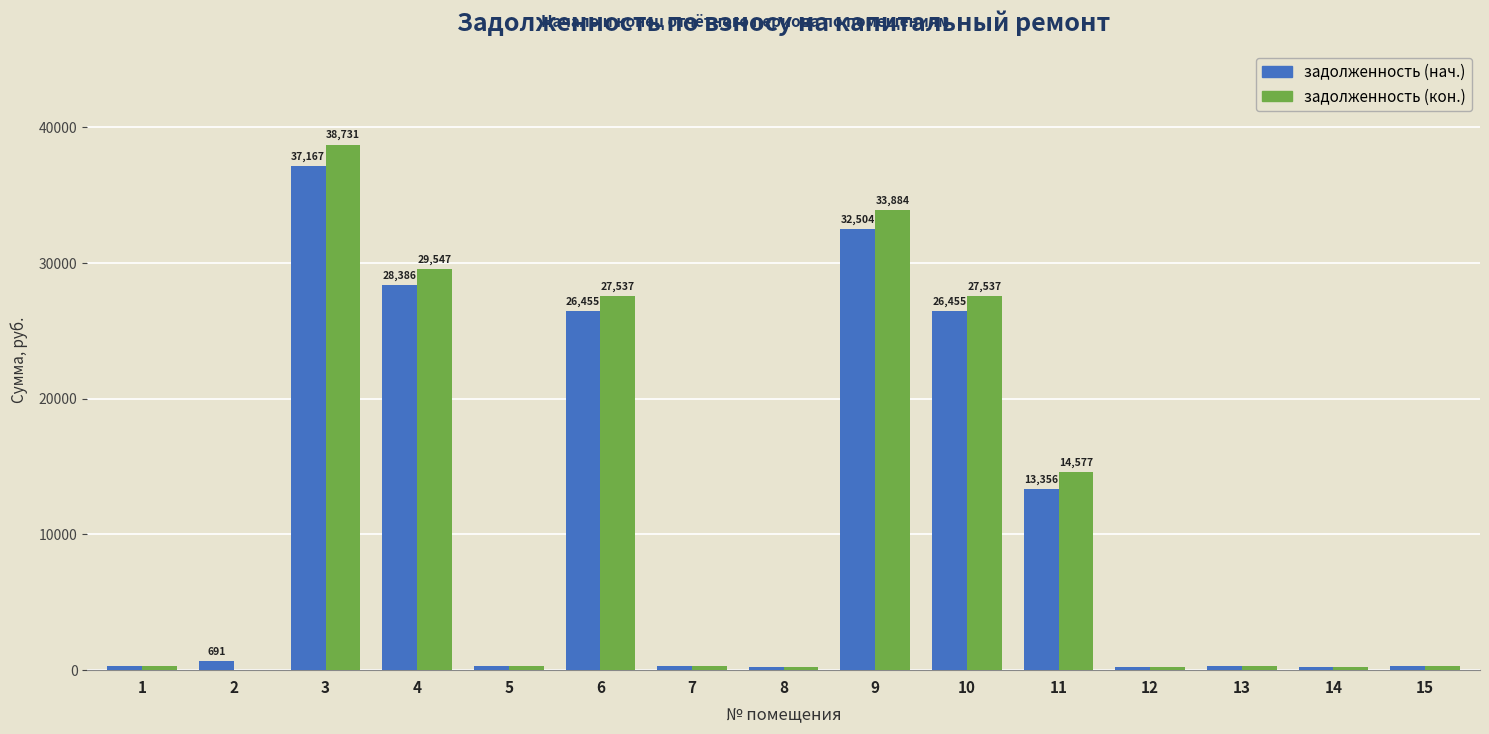

True or false: задолженность (кон.) has a value of 24836.8 at 11.

False